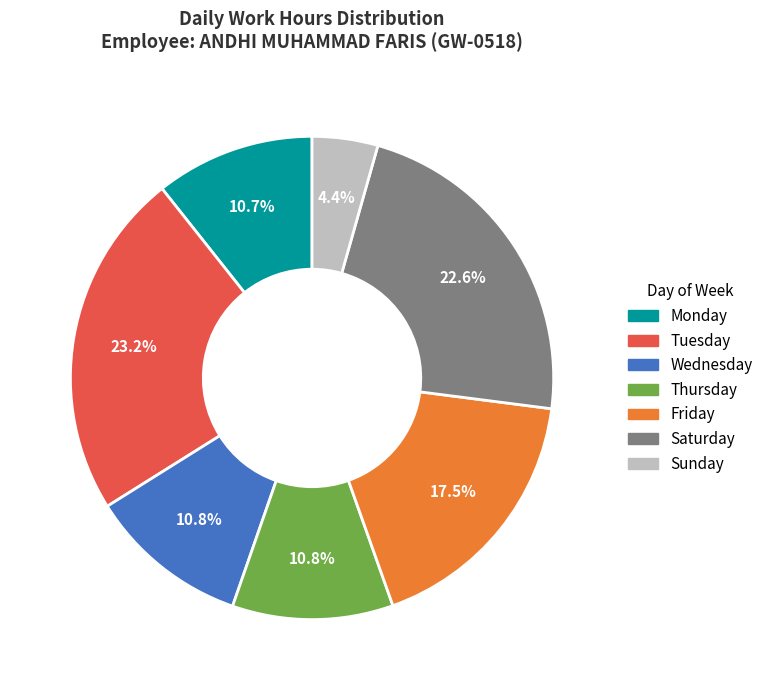

Does any single category account for the majority?

No